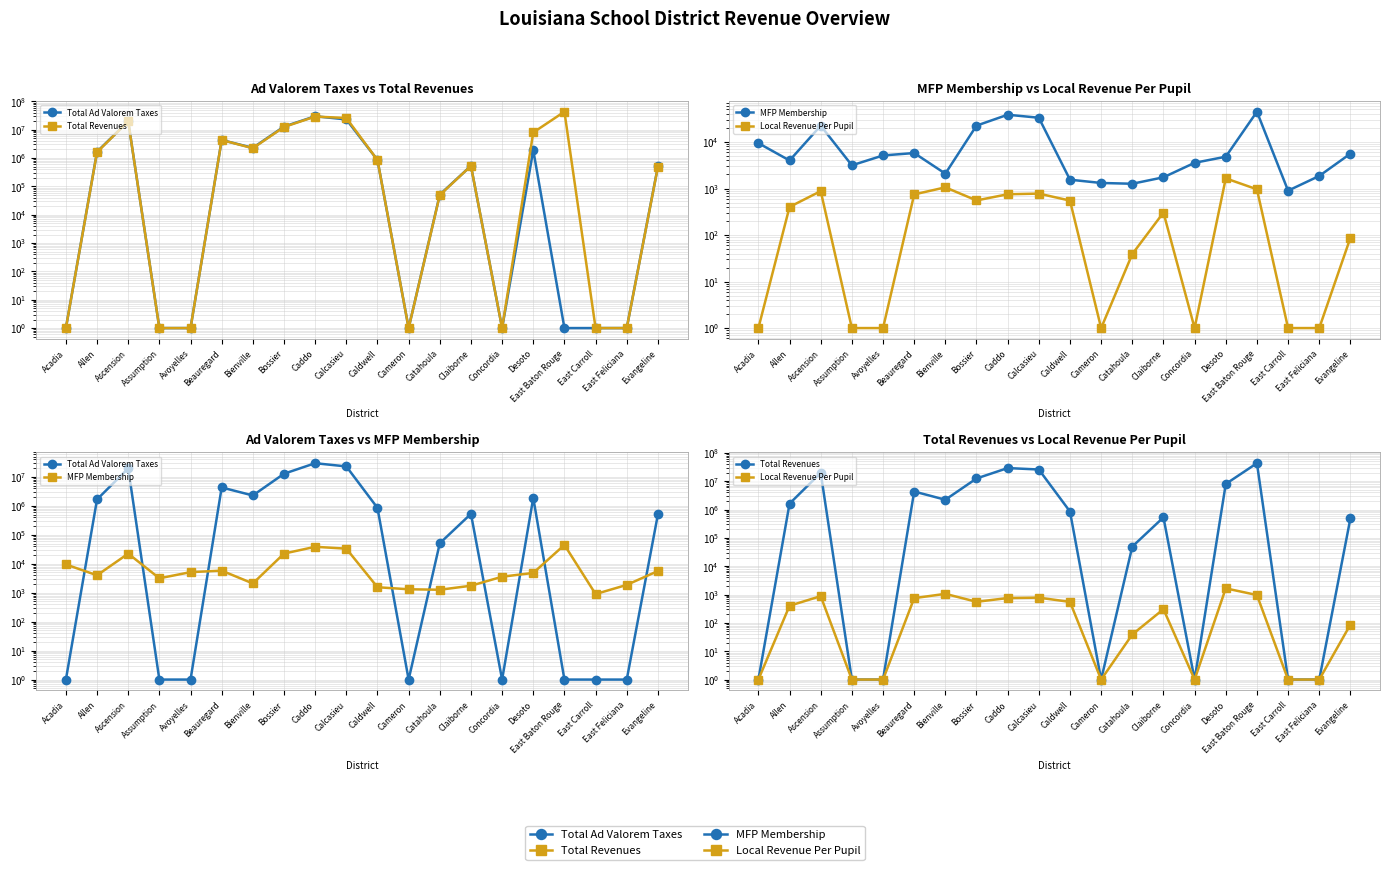

How many data points does each series have?

20